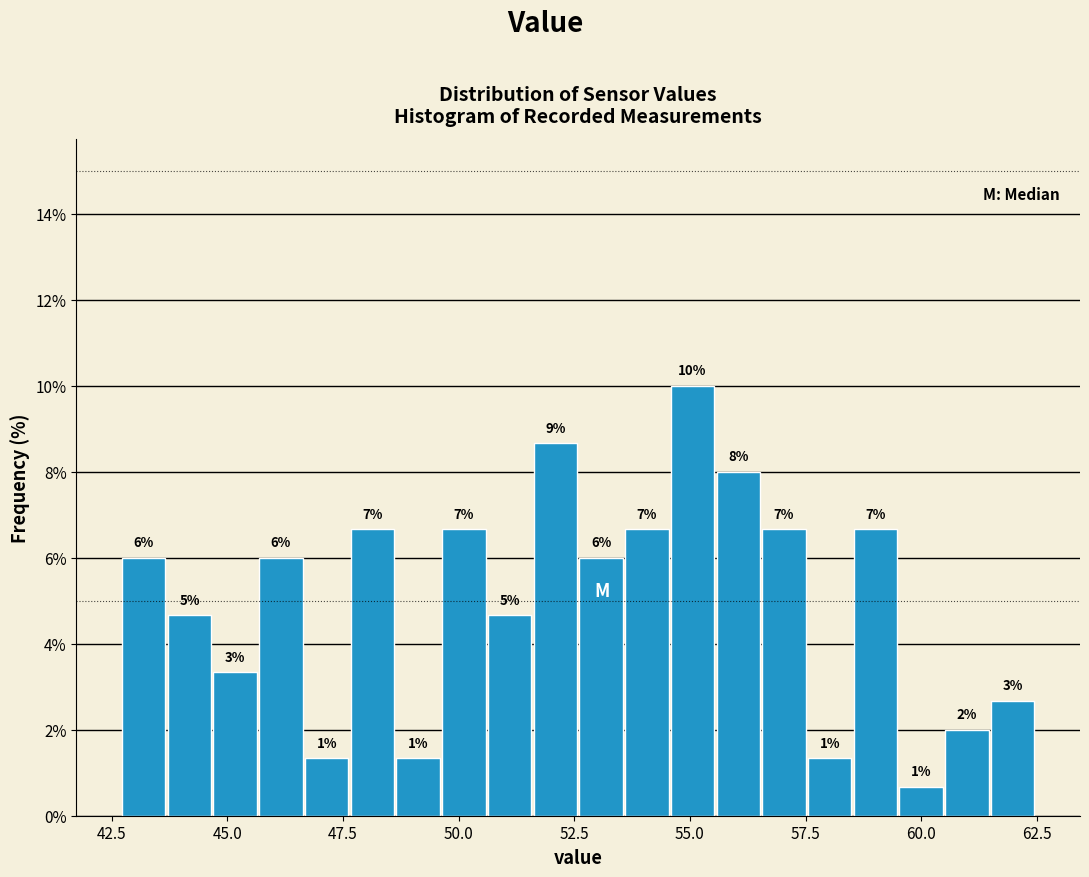

Around what value on the x-axis is the tallest bar? Give the approximate position of its centre, as read against the axis.

55.0